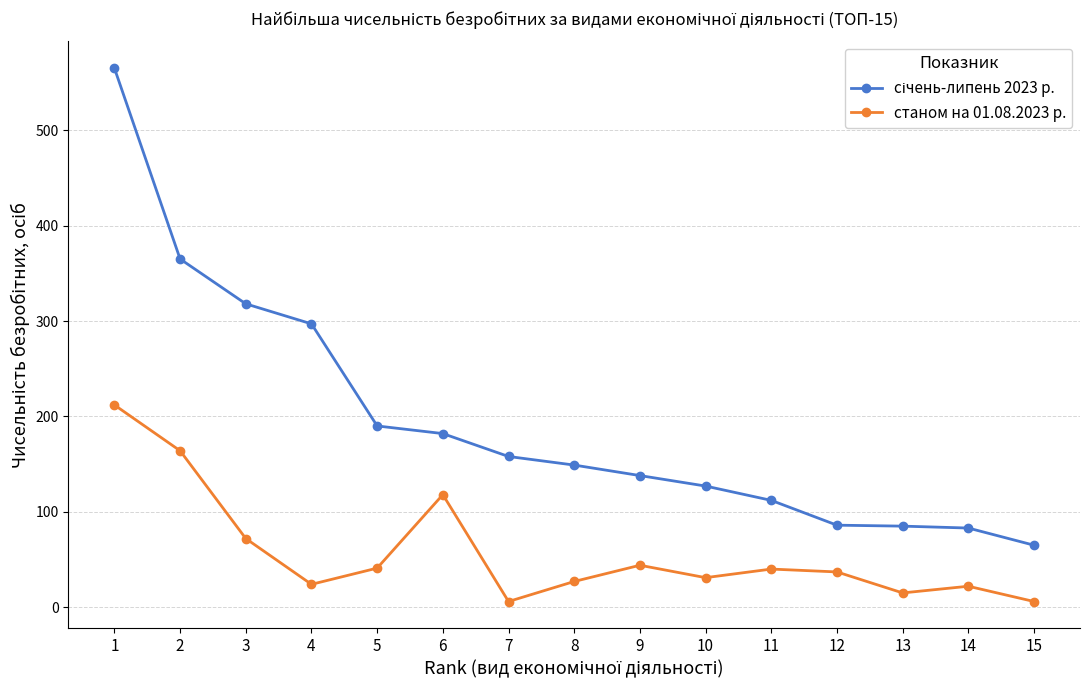

Where is the first local minimum for станом на 01.08.2023 р.?

4